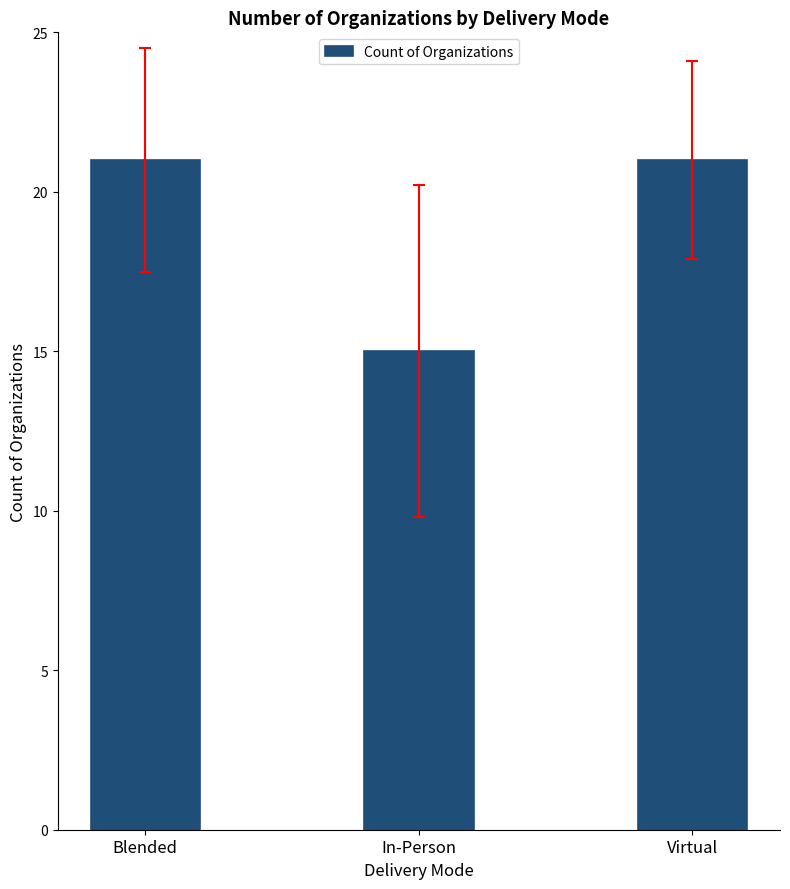

Count the values in the range 15 to 21.

3